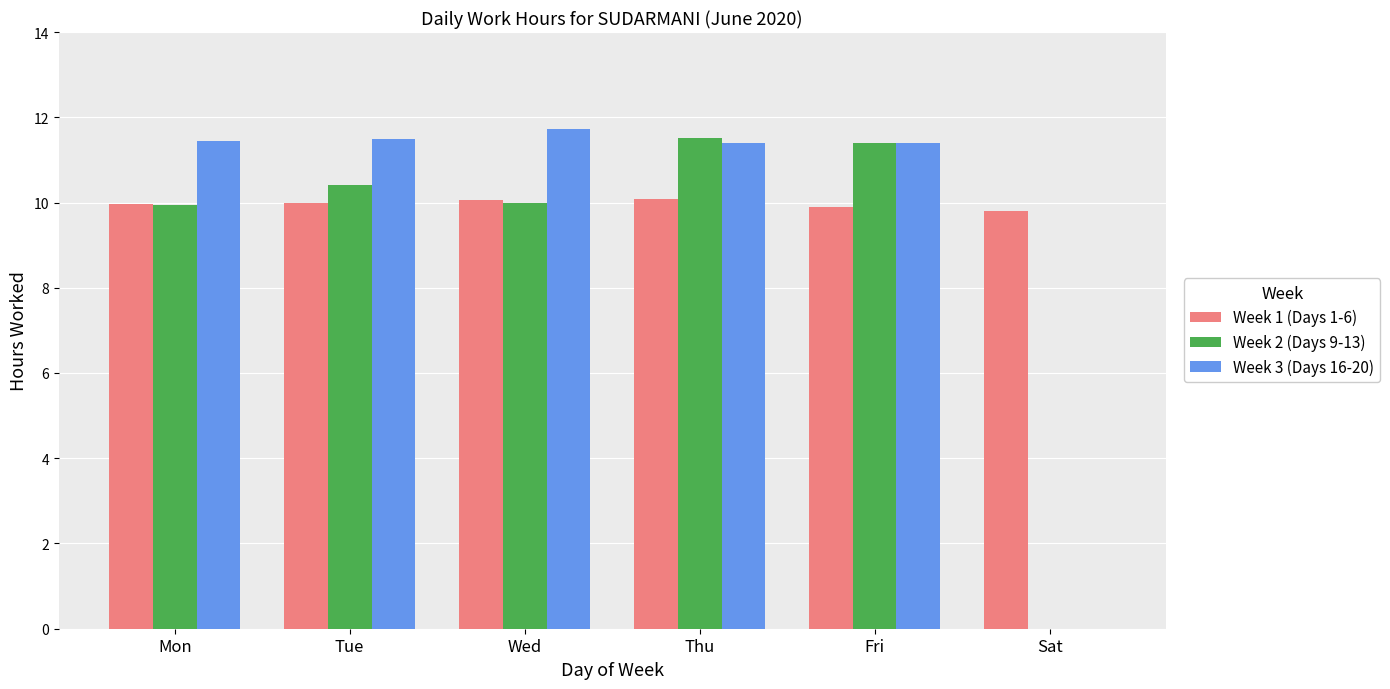

What is the total value across all series at Thu?

33.0